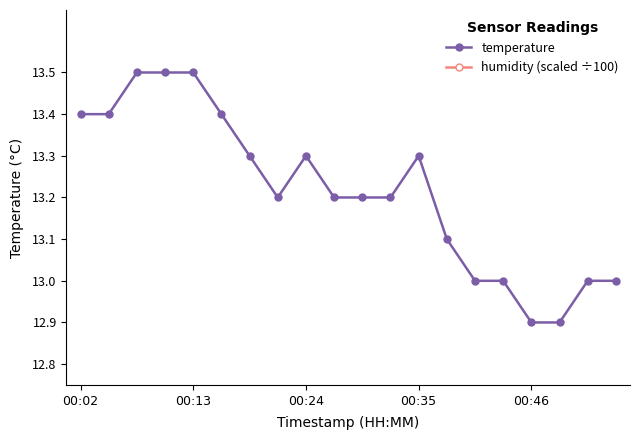

What is the highest value of the temperature series?

13.5